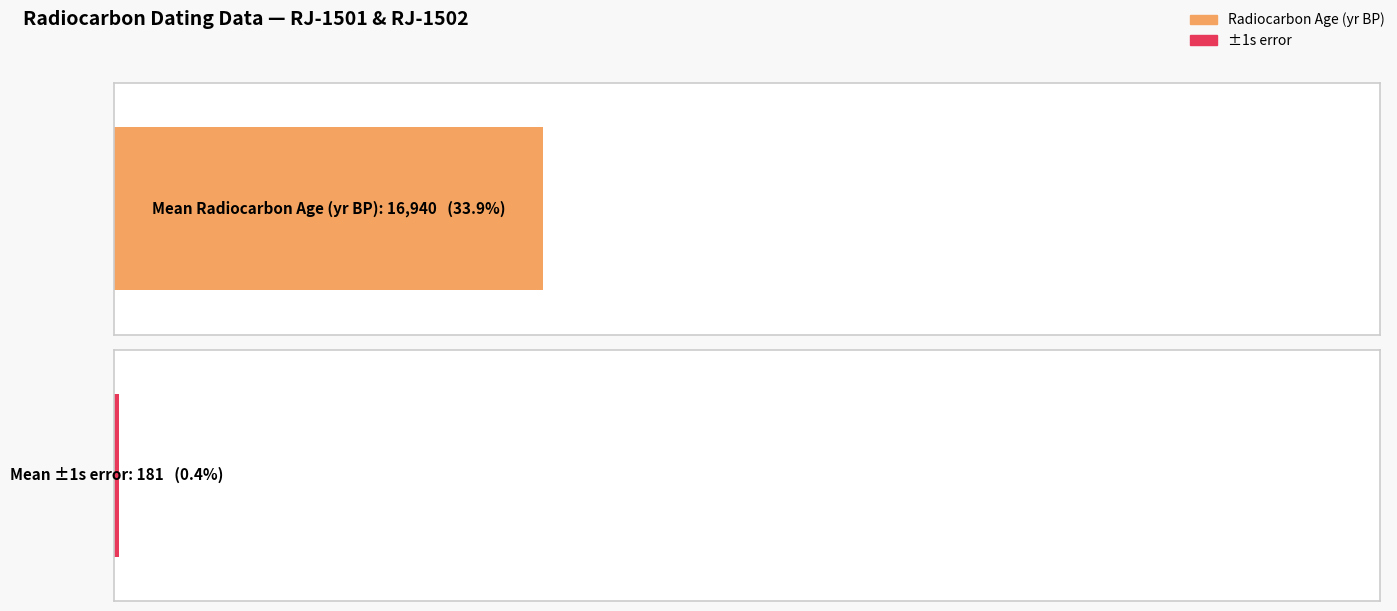

Which series has the largest range (max minus min)?

Radiocarbon Age (yr BP)